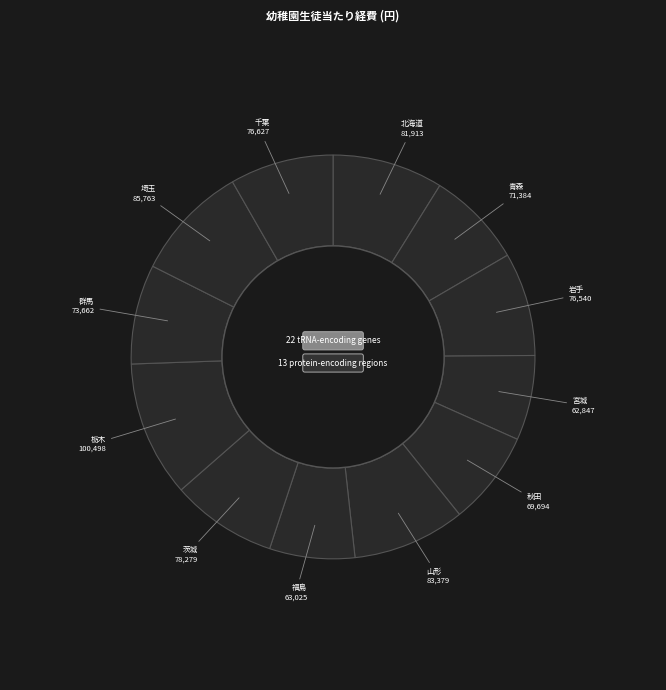

Is there a majority slice in this chart?

No